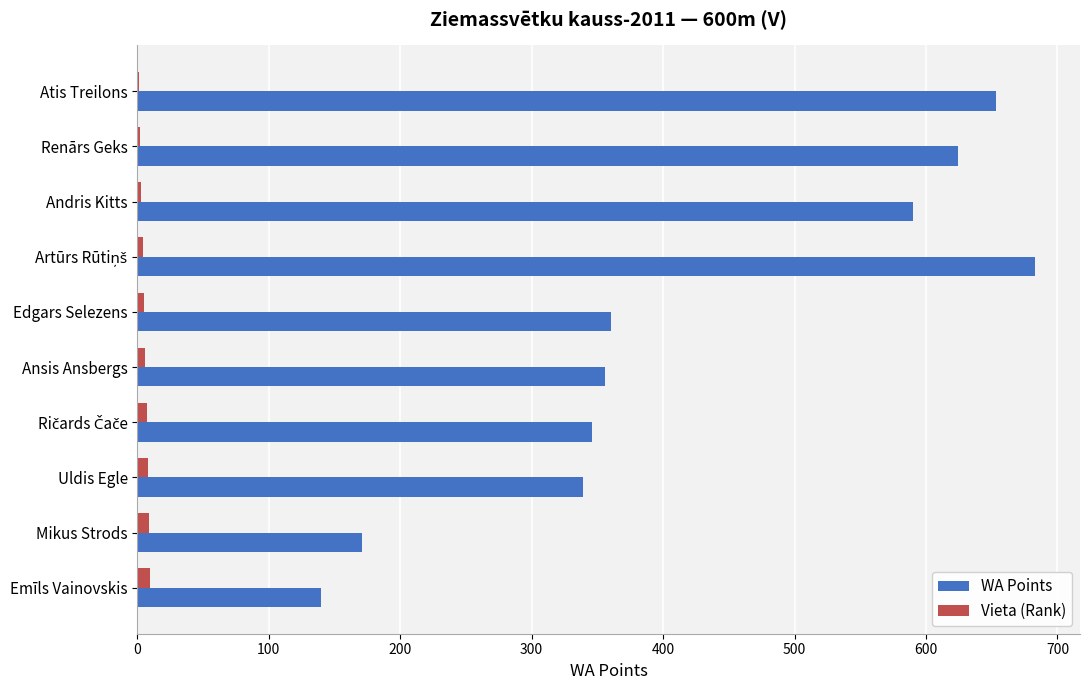

Which series changed the most between Andris Kitts and Mikus Strods?

WA Points